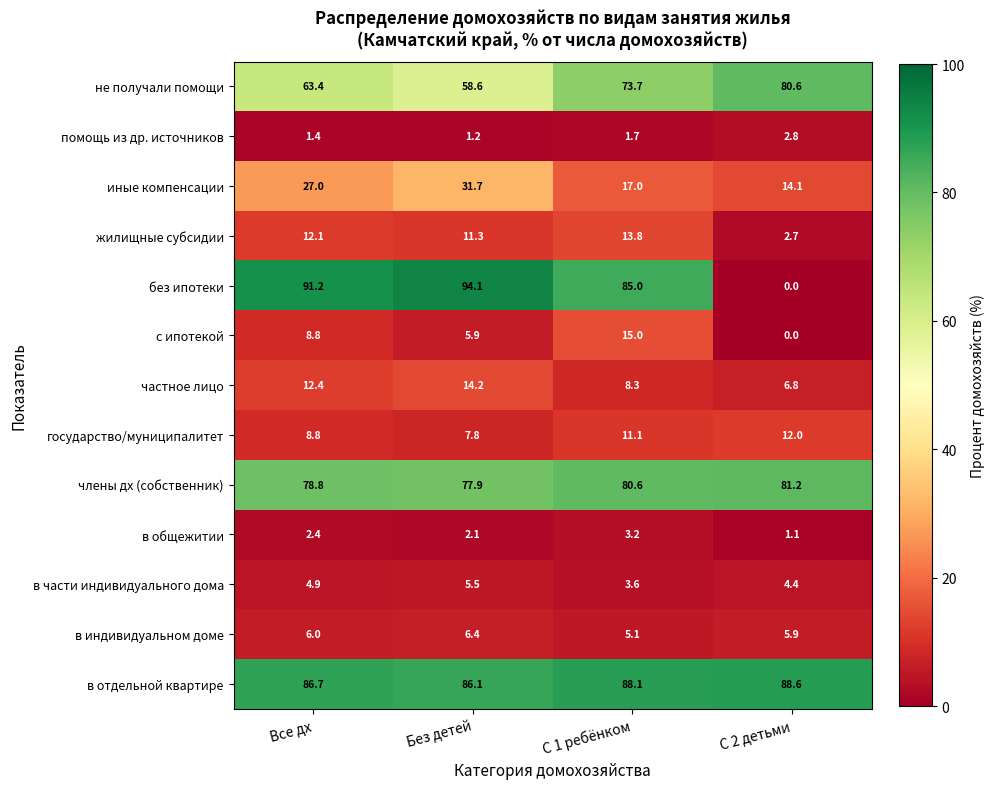

The value of с ипотекой at С 1 ребёнком is 24.5. True or false?

False